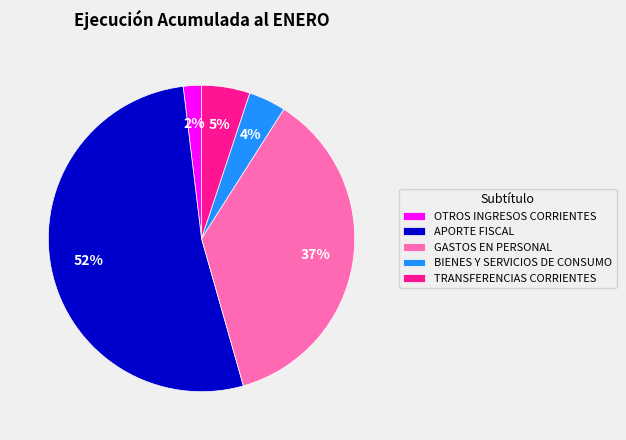

Do APORTE FISCAL and GASTOS EN PERSONAL together represent more than half of the pie?

Yes